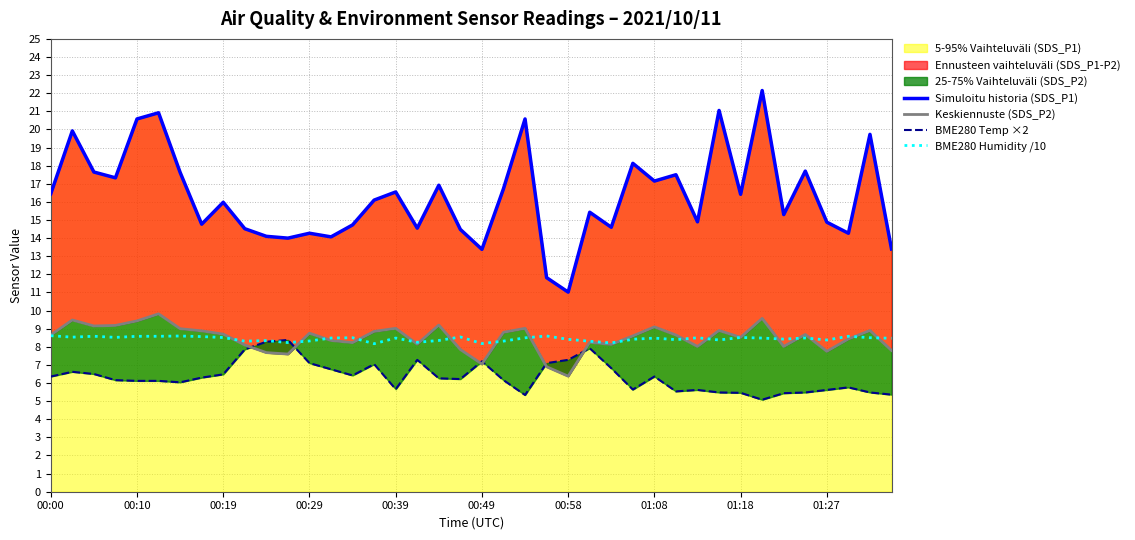

Read the BME280 Temp ×2 value at 27.

5.6